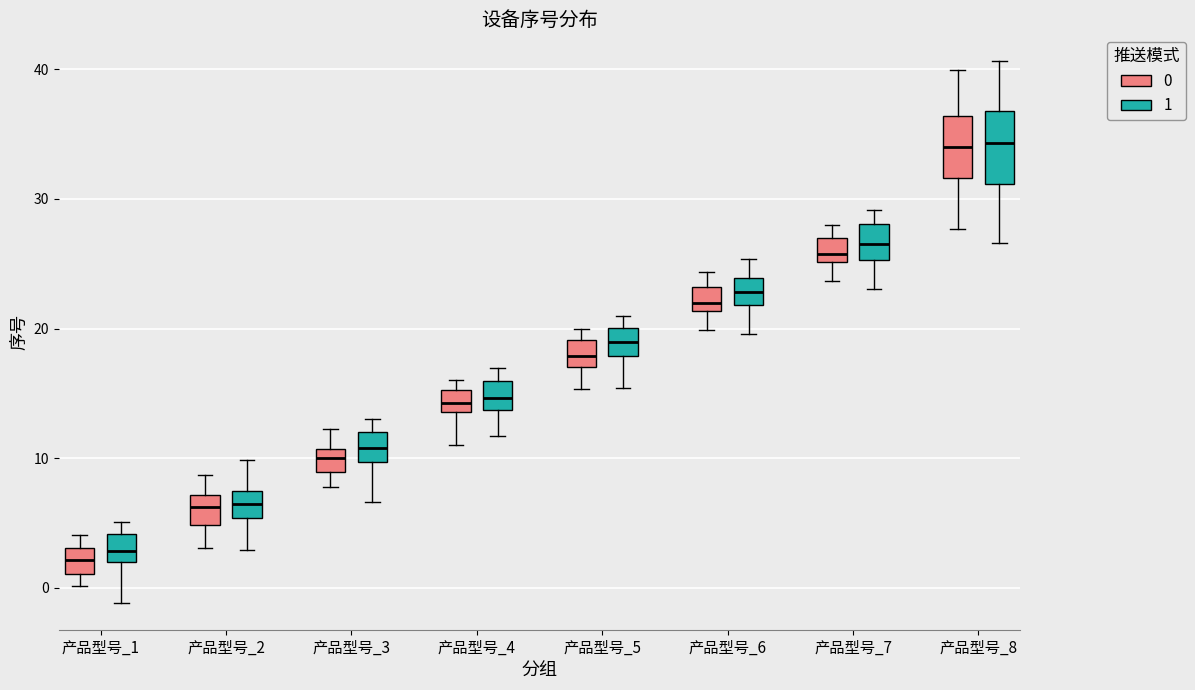

Where does the median line of the box for 产品型号_3 (1) sit on the y-axis? The values are not printed on the chart, so give them approximately, as read against the axis.

11